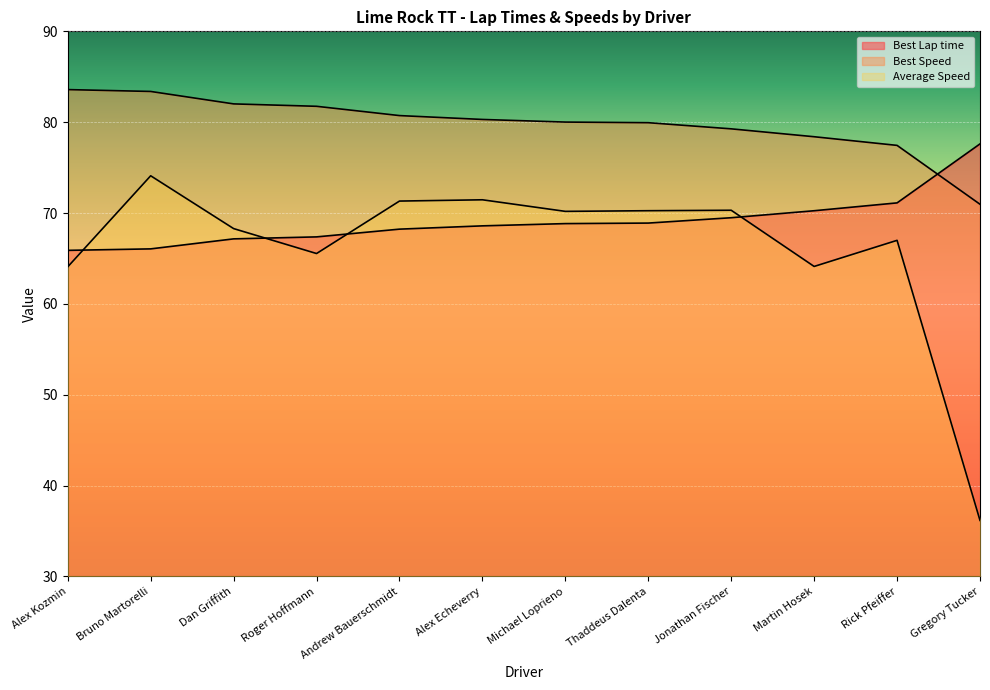

List the labels in order of Best Speed value, smallest first.

Gregory Tucker, Rick Pfeiffer, Martin Hosek, Jonathan Fischer, Thaddeus Dalenta, Michael Loprieno, Alex Echeverry, Andrew Bauerschmidt, Roger Hoffmann, Dan Griffith, Bruno Martorelli, Alex Kozmin